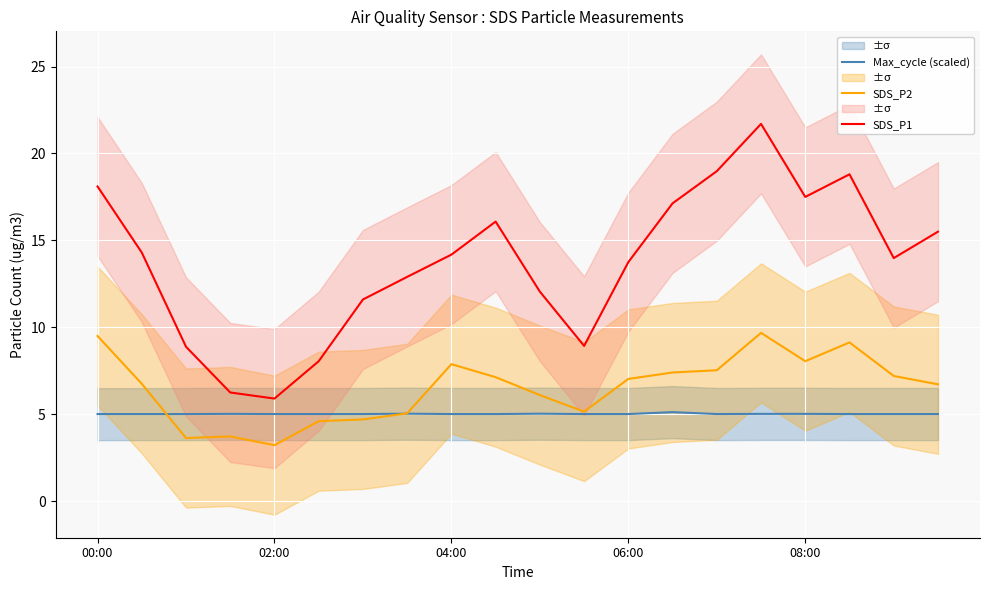

True or false: Max_cycle (scaled) and SDS_P1 cross at least once.

False